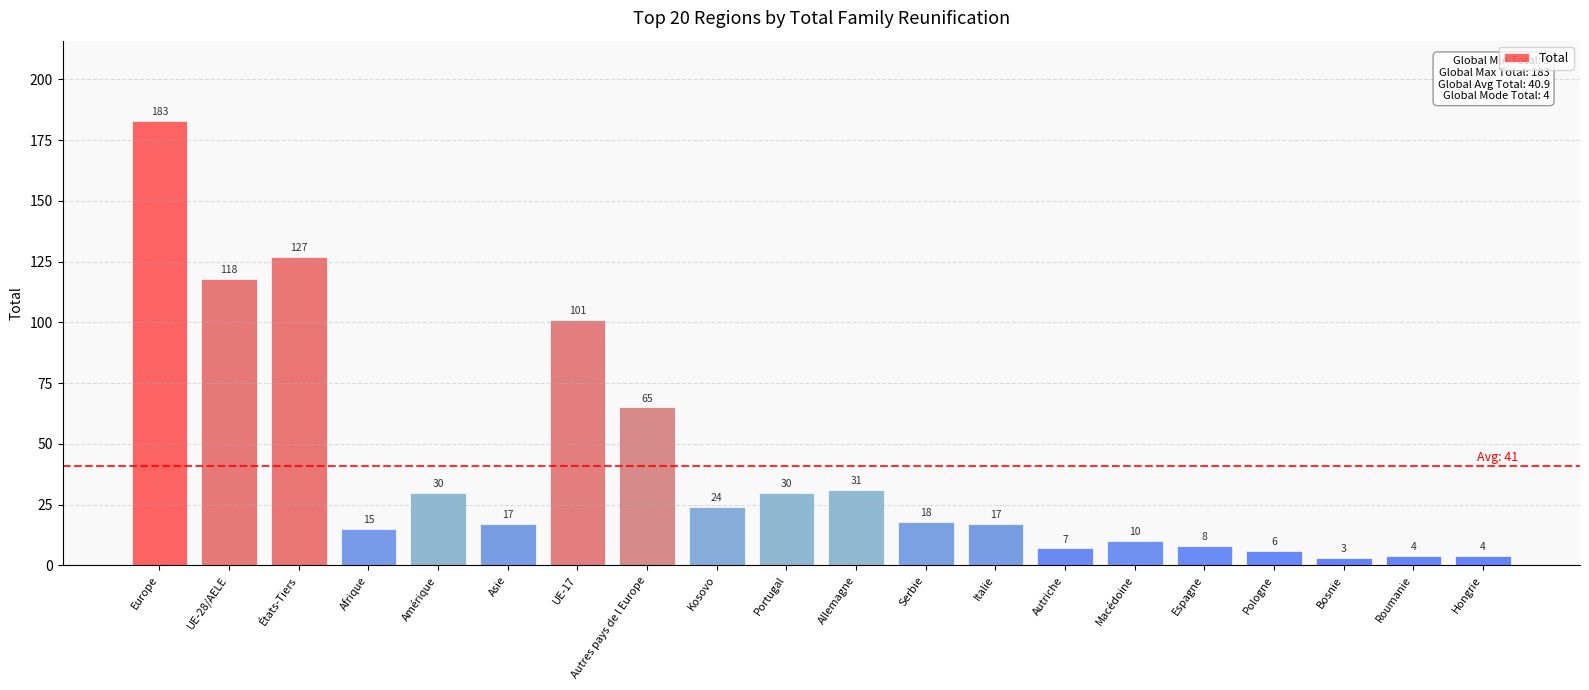

What is the difference between the maximum and second lowest values?

179